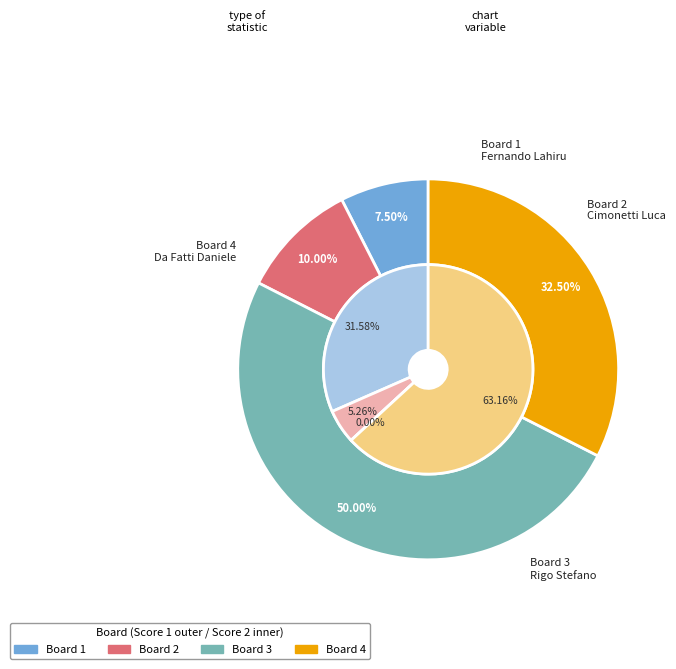

Which series changed the most between Board 1 and Board 4?

Score 1